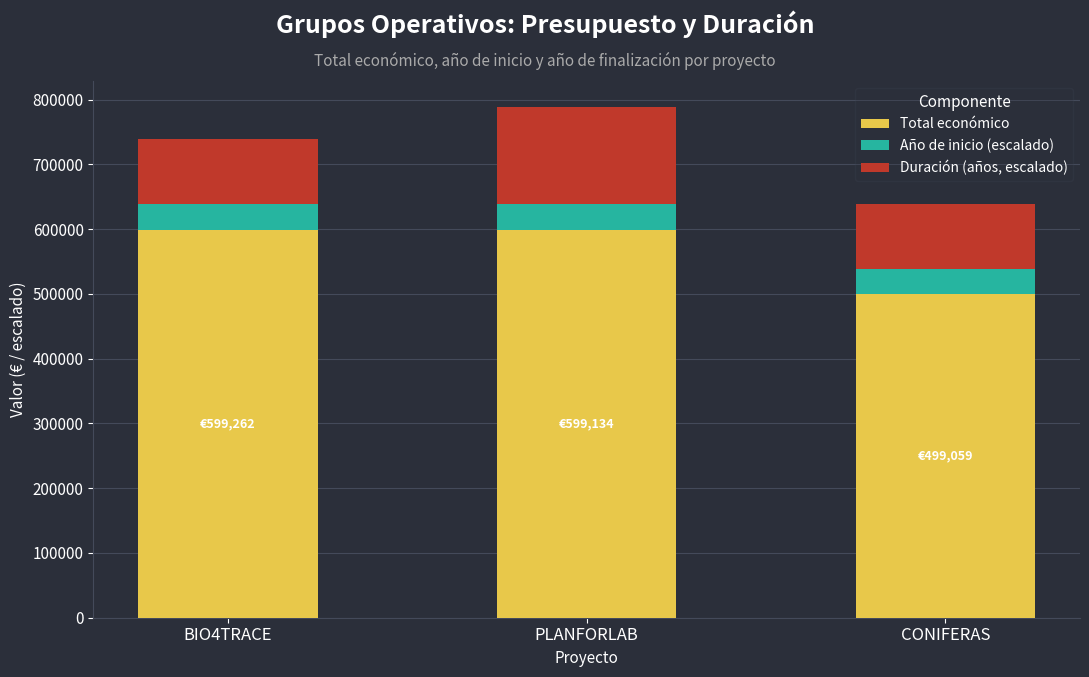

The value of Total económico at PLANFORLAB is 180248. True or false?

False